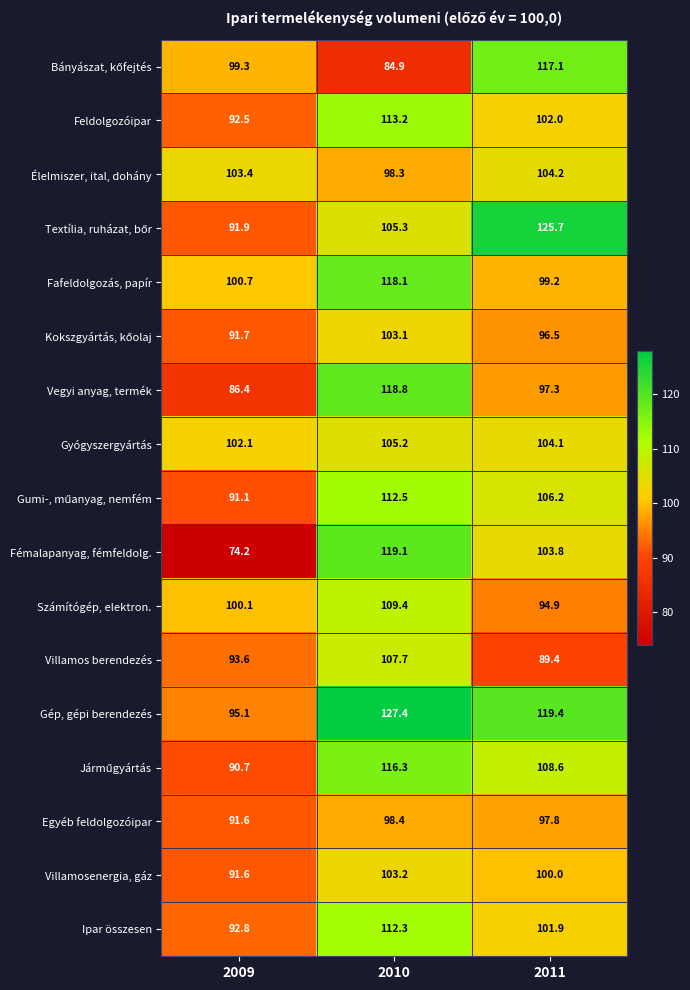

At which category is the sum across all series the highest?

2010